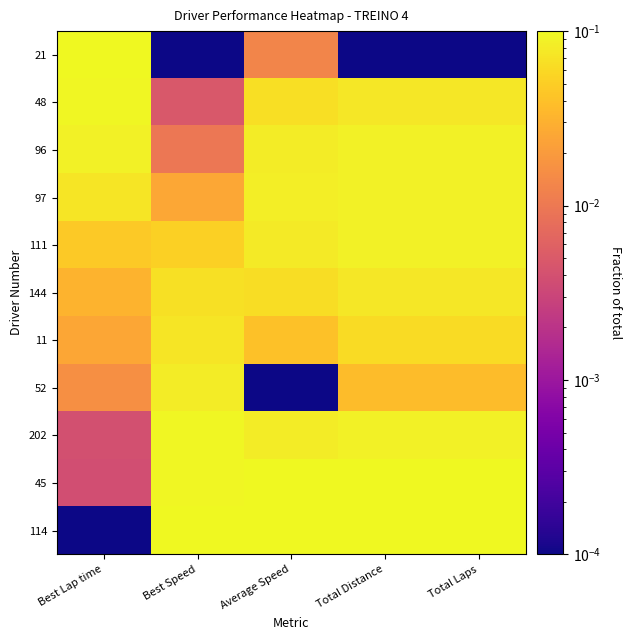

How many categories are shown in the chart?

5